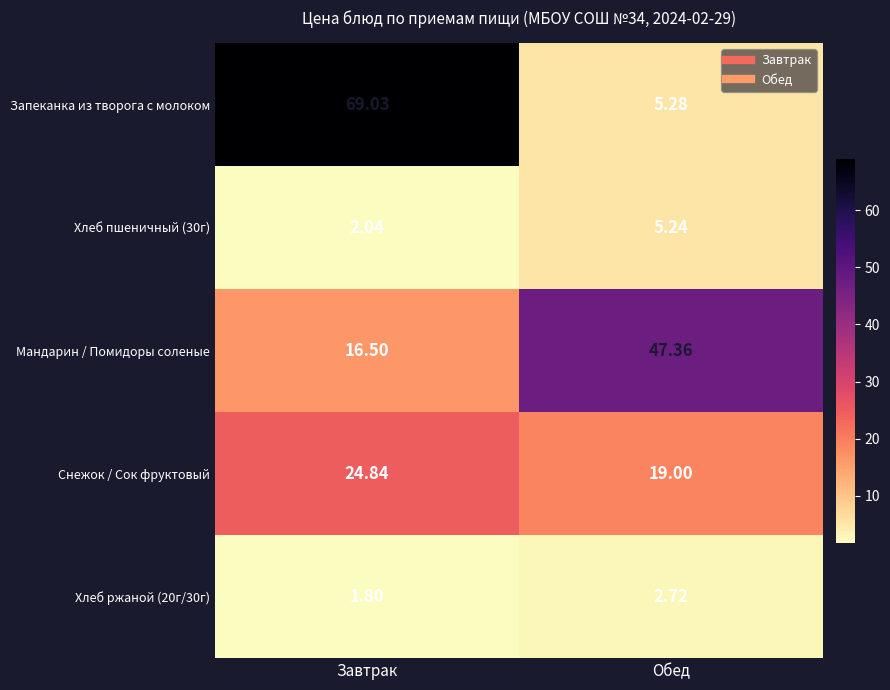

Which series has the largest total across all categories?

Запеканка из творога с молоком